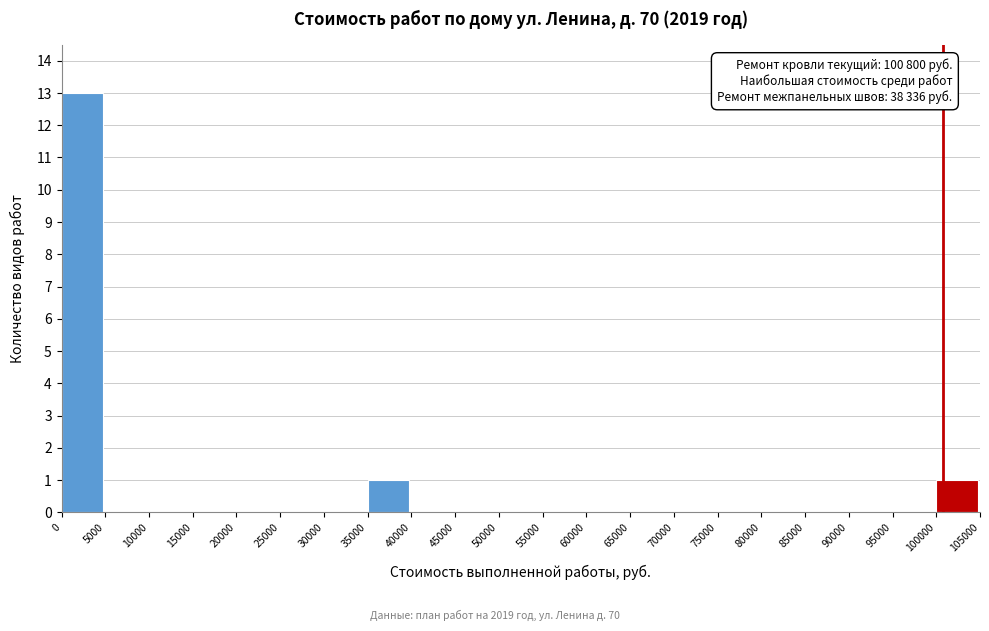

Which range on the x-axis has the tallest bar?

0 to 5000